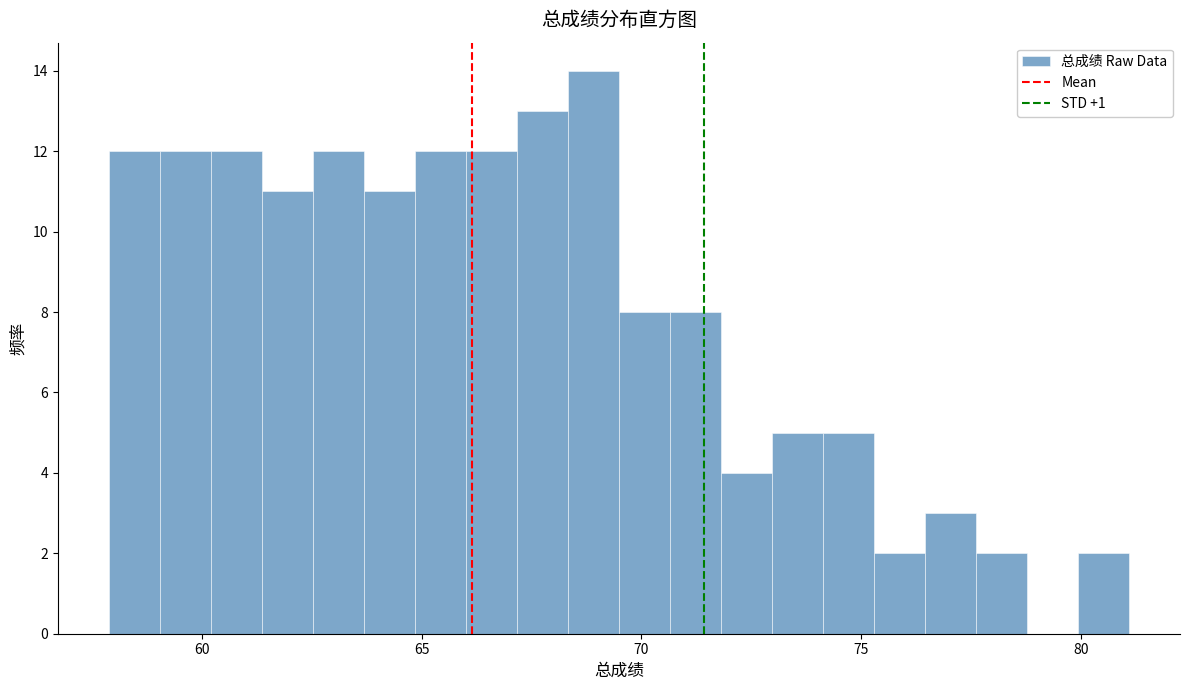

Read against the x-axis, roughly where is the centre of the tallest bar?

69.0